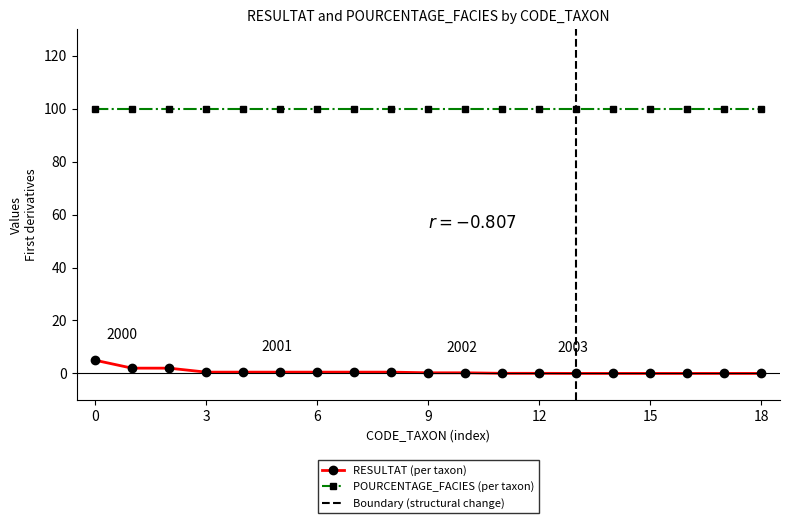

True or false: POURCENTAGE_FACIES (per taxon) and RESULTAT (per taxon) intersect in this chart.

False